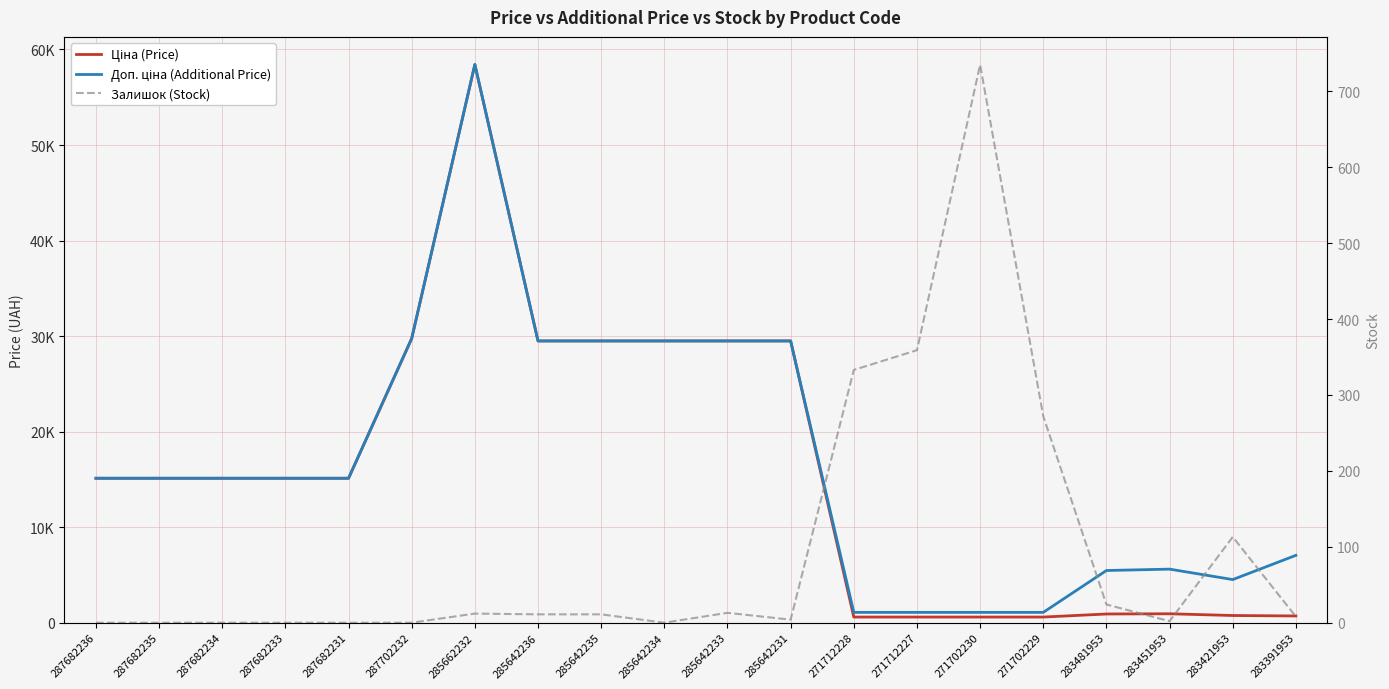

True or false: Залишок (Stock) has a value of 24.0 at 283481953.

True